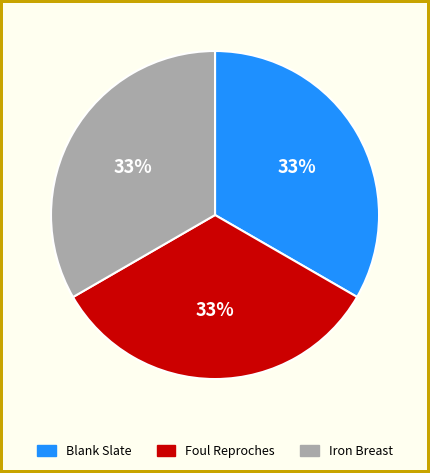

What percentage is the Blank Slate slice, to the nearest percent?

33%